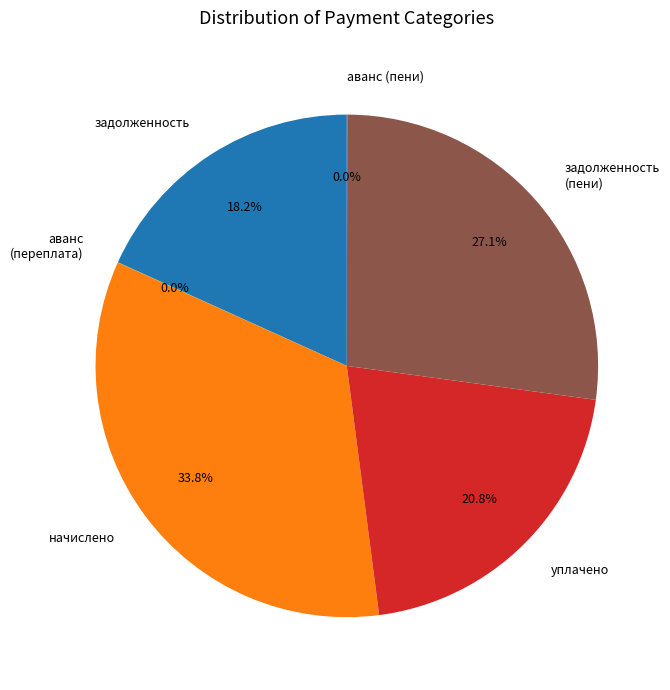

Is there a majority slice in this chart?

No